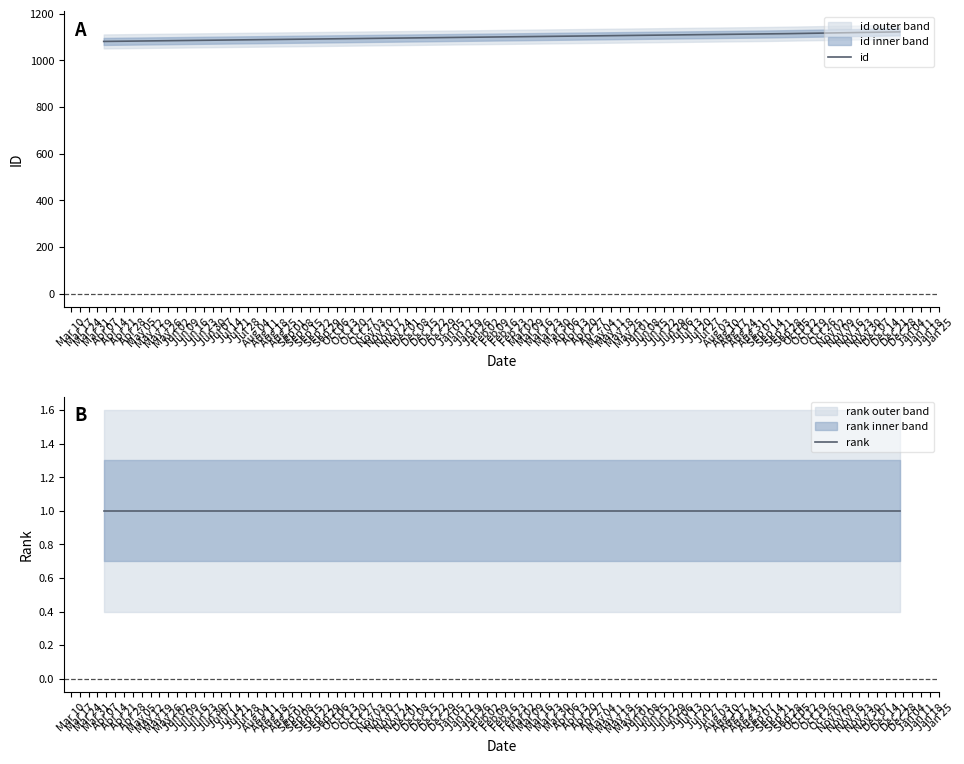

What is the sum of the id values at 25/12/2021 and 05/04/2020?

2203